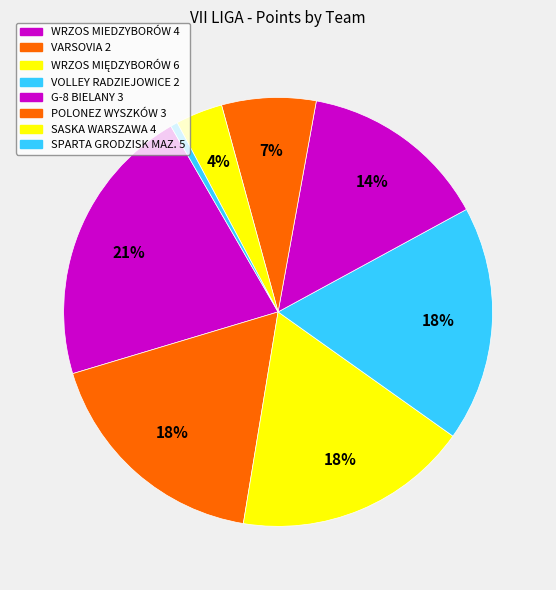

To the nearest percent, what is the combined percentage of VARSOVIA 2 and G-8 BIELANY 3?

32%